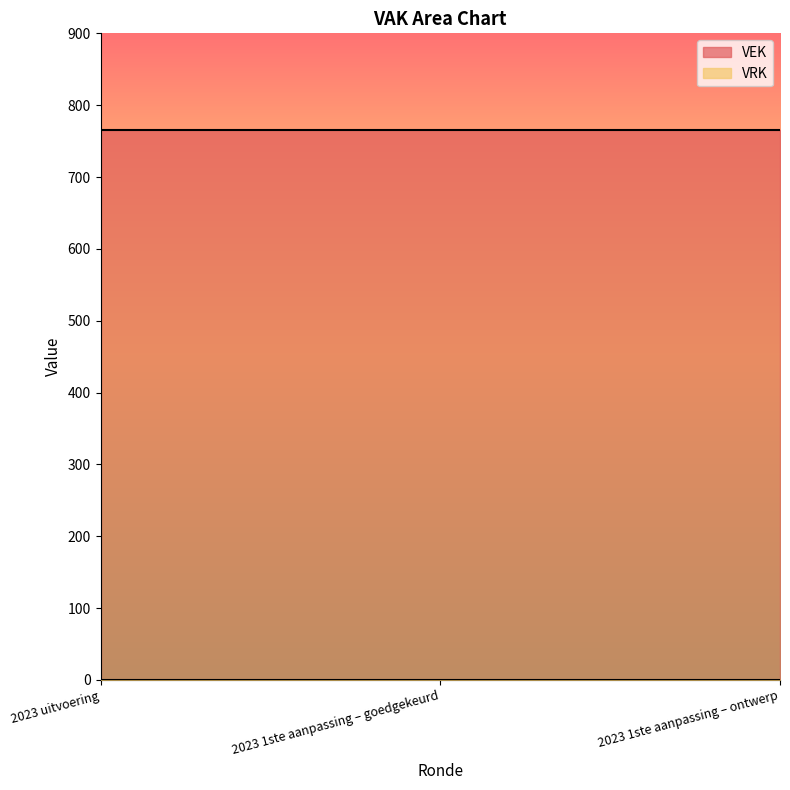

Which series changed the most between 2023 1ste aanpassing – goedgekeurd and 2023 1ste aanpassing – ontwerp?

VEK